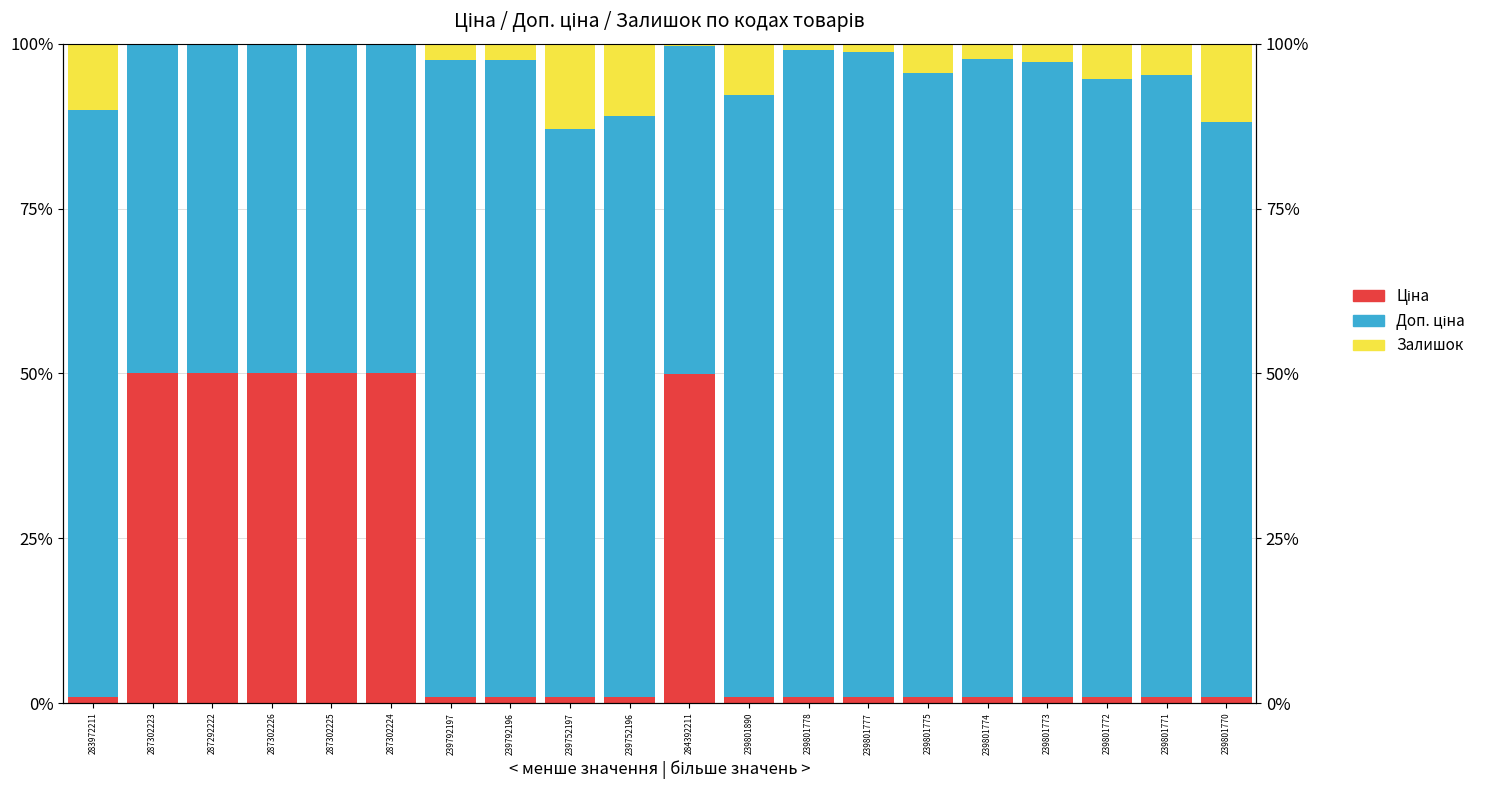

How many categories are shown in the chart?

20